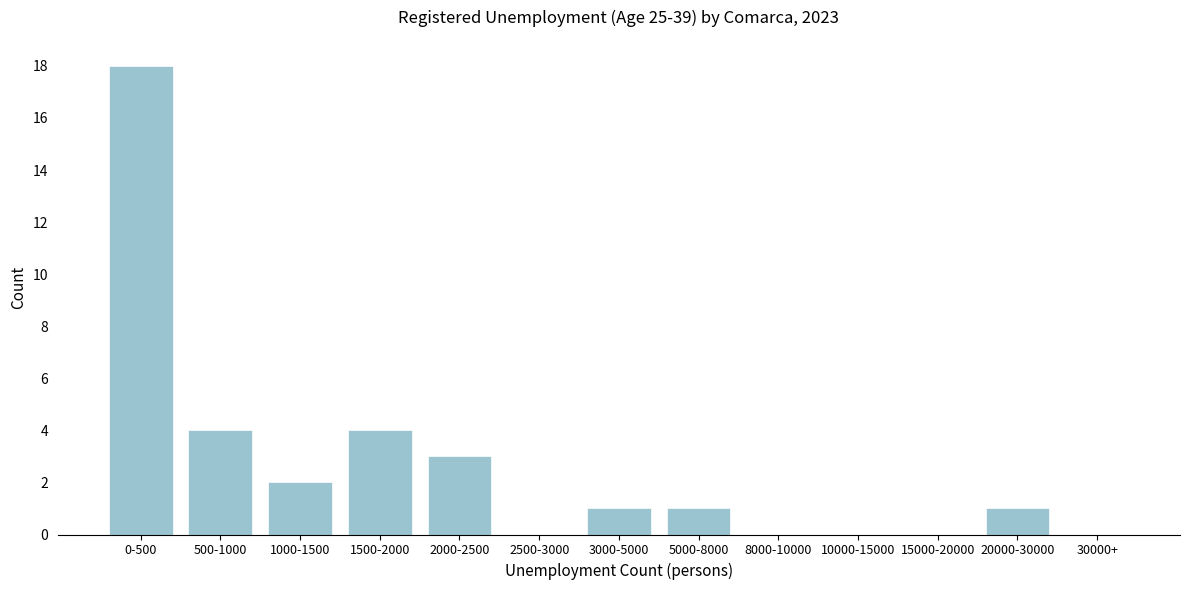

Reading left to right, list all the values displayed in this chart.

0-500=18	500-1000=4	1000-1500=2	1500-2000=4	2000-2500=3	2500-3000=0	3000-5000=1	5000-8000=1	8000-10000=0	10000-15000=0	15000-20000=0	20000-30000=1	30000+=0